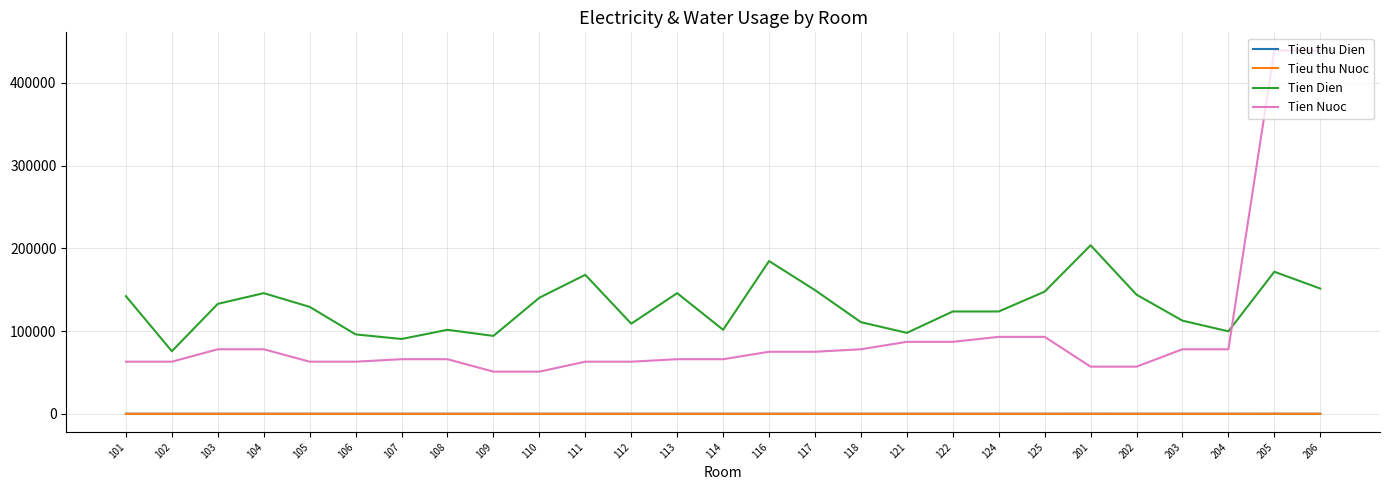

Which series has the largest range (max minus min)?

Tien Nuoc